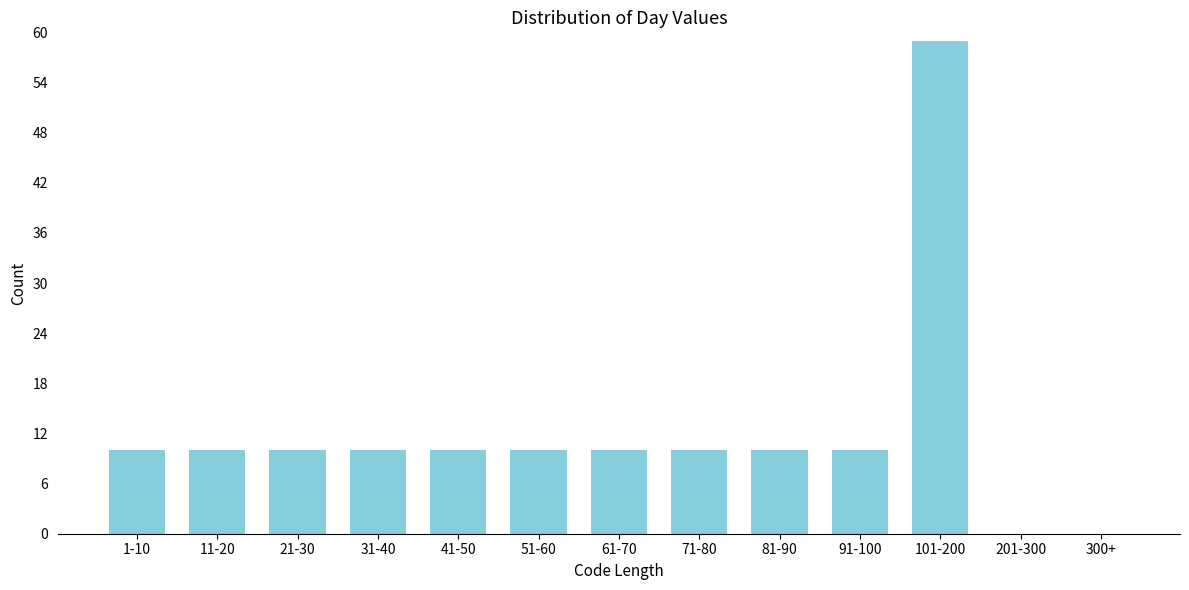

Reading left to right, list all the values displayed in this chart.

1-10=10	11-20=10	21-30=10	31-40=10	41-50=10	51-60=10	61-70=10	71-80=10	81-90=10	91-100=10	101-200=59	201-300=0	300+=0